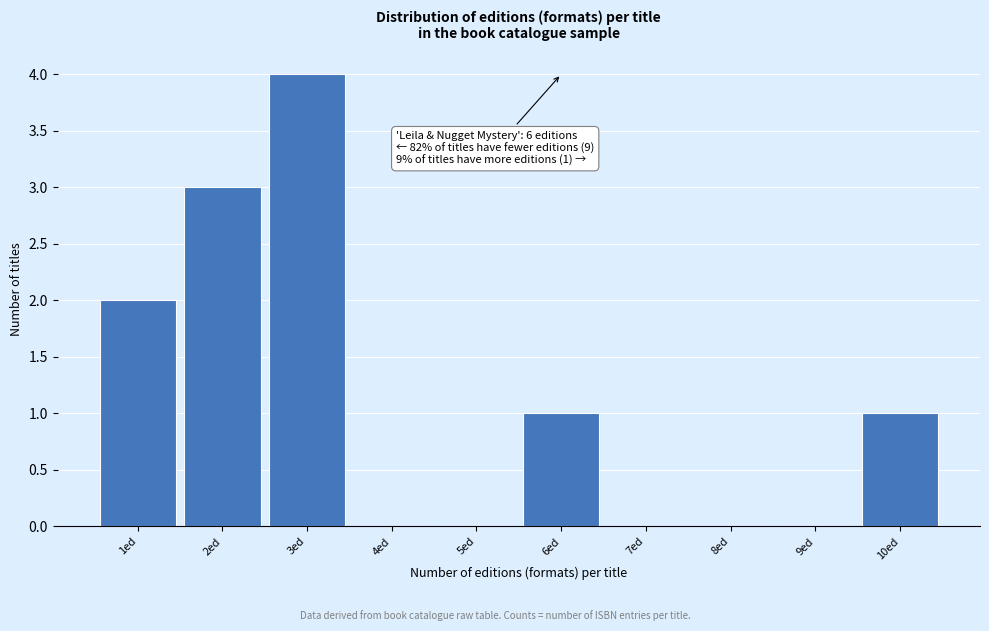

Reading left to right, extract all data points from this chart.

1ed=2	2ed=3	3ed=4	4ed=0	5ed=0	6ed=1	7ed=0	8ed=0	9ed=0	10ed=1